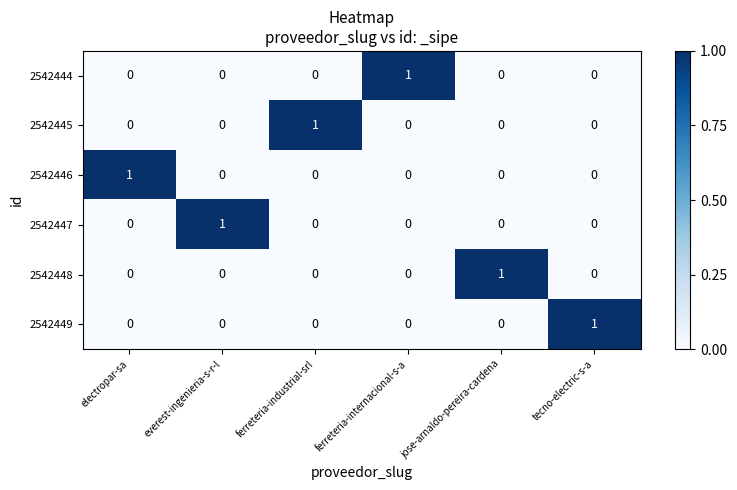

The 2542447 series shows 2 at everest-ingenieria-s-r-l. True or false?

False